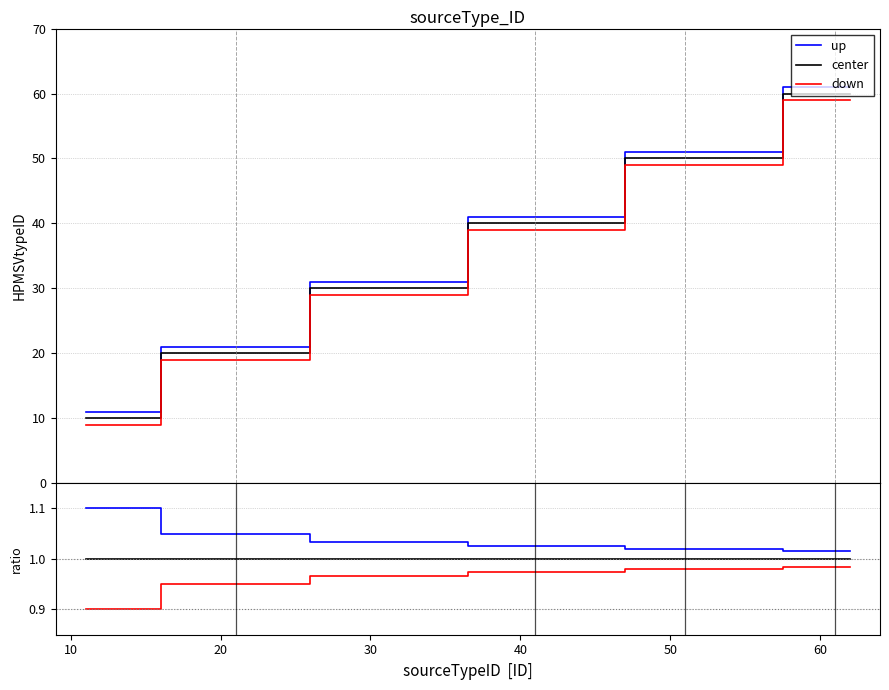

True or false: center and up intersect in this chart.

False